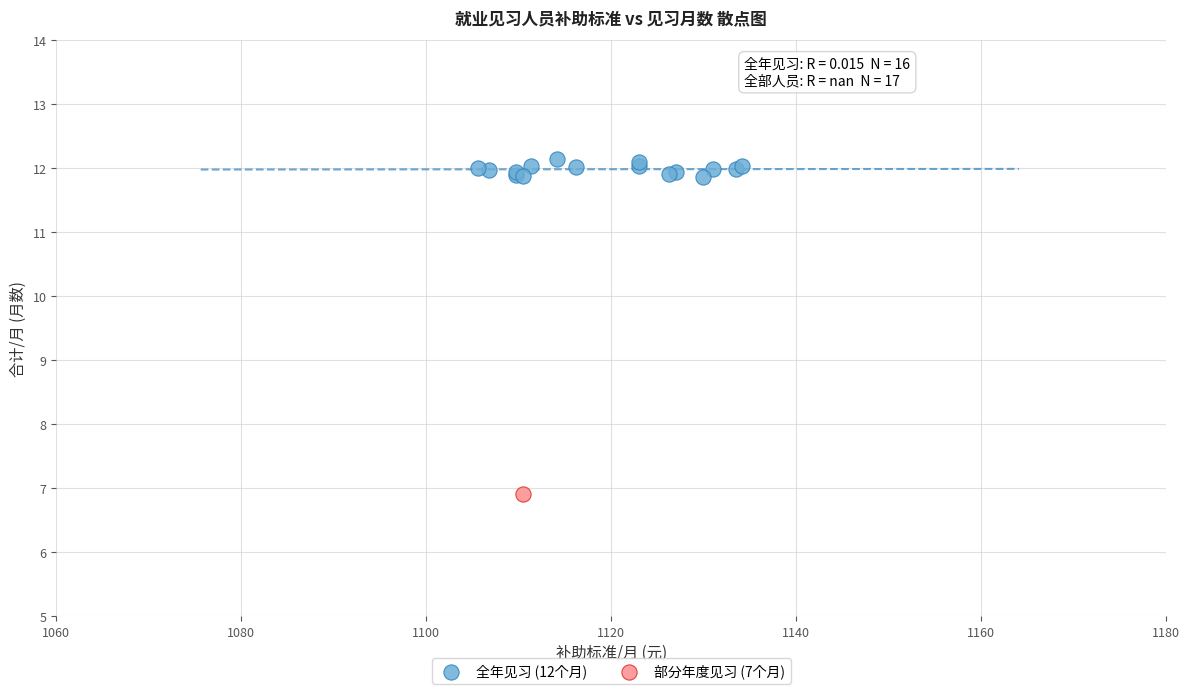

What are all the series names shown in the legend?

全年见习 (12个月), 部分年度见习 (7个月)